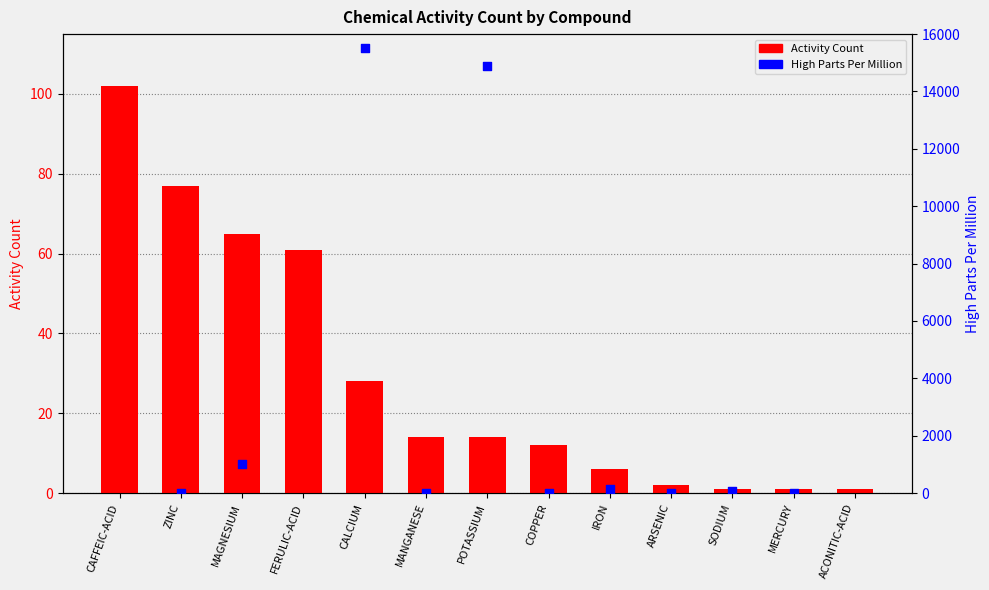

What is the change in value from MAGNESIUM to ARSENIC?

-63